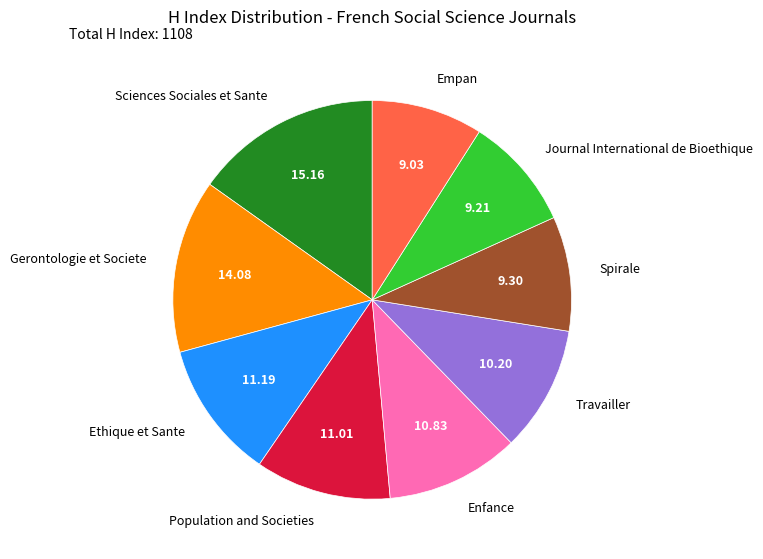

Is Travailler the majority of the pie?

No